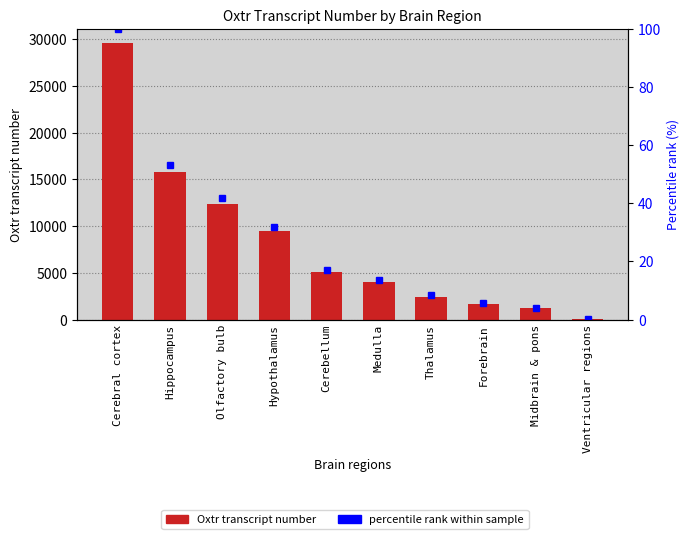

What is the maximum value shown in the chart?

29611.0